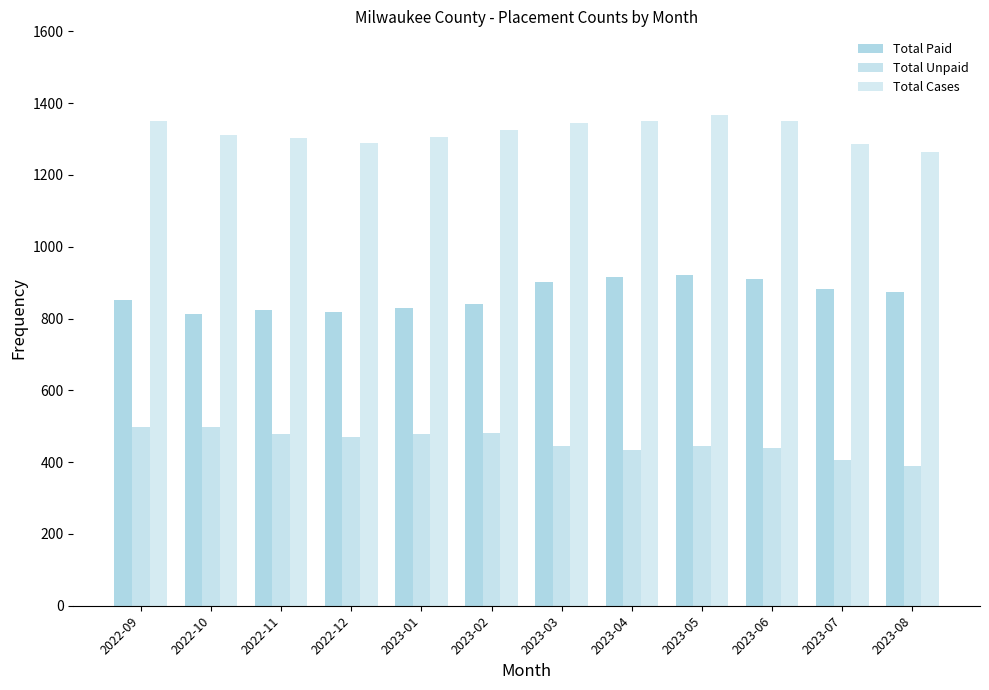

How many bars are there in total?

36